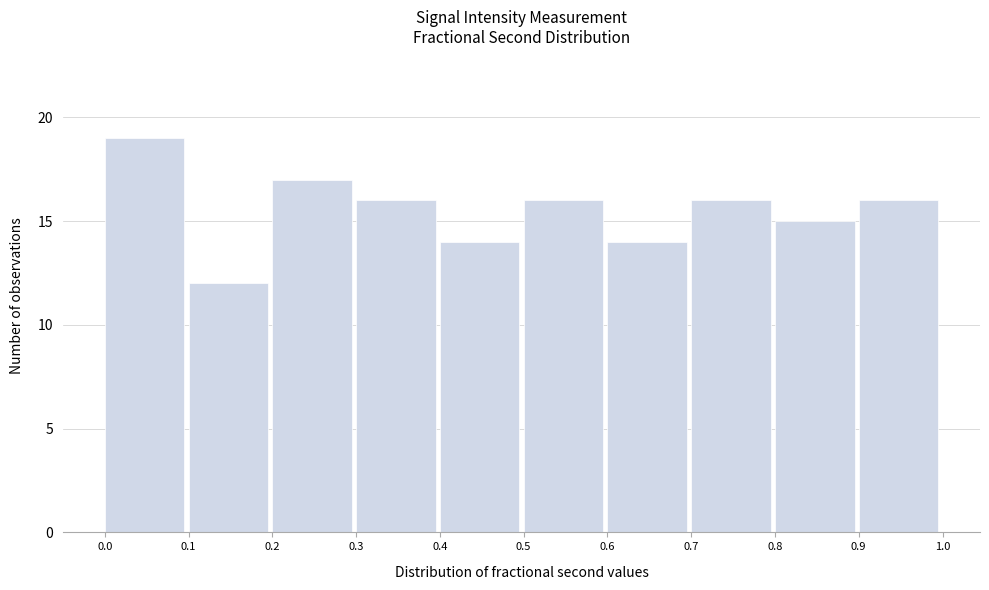

Reading left to right, transcribe this chart: for each bar, give the range it covers on the x-axis and its height. The values are not printed on the chart, so give them approximately, as read against the axis.

0.0 to 0.1: 19
0.1 to 0.2: 12
0.2 to 0.3: 17
0.3 to 0.4: 16
0.4 to 0.5: 14
0.5 to 0.6: 16
0.6 to 0.7: 14
0.7 to 0.8: 16
0.8 to 0.9: 15
0.9 to 1.0: 16